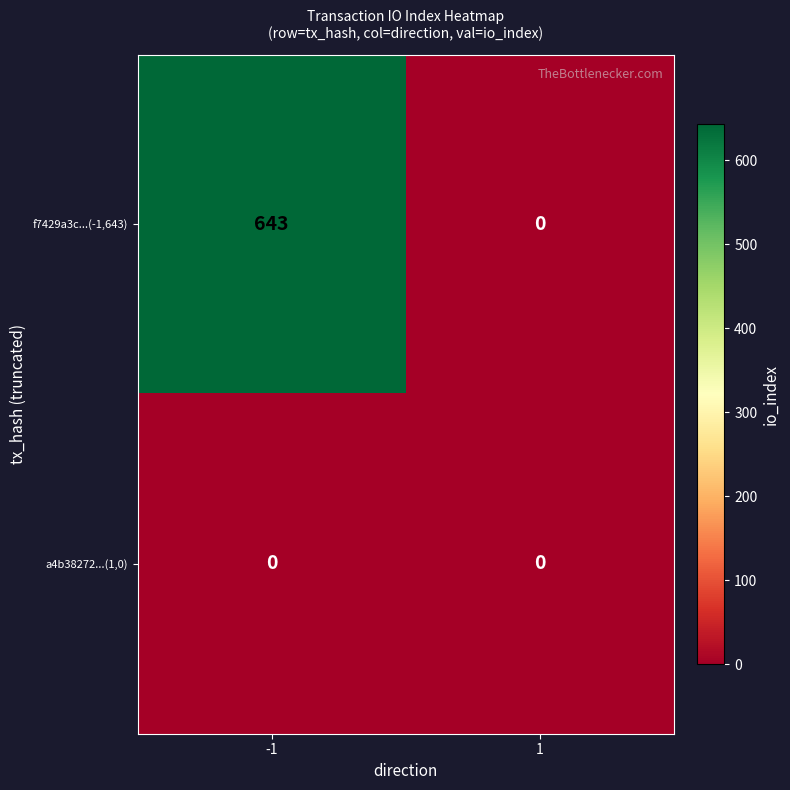

At how many categories does at least one series exceed 154?

1